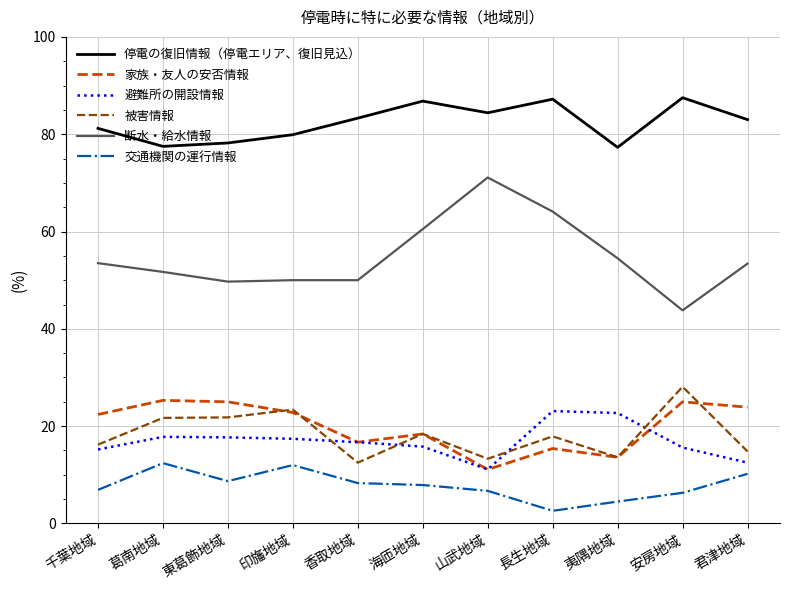

Which series has the largest range (max minus min)?

断水・給水情報